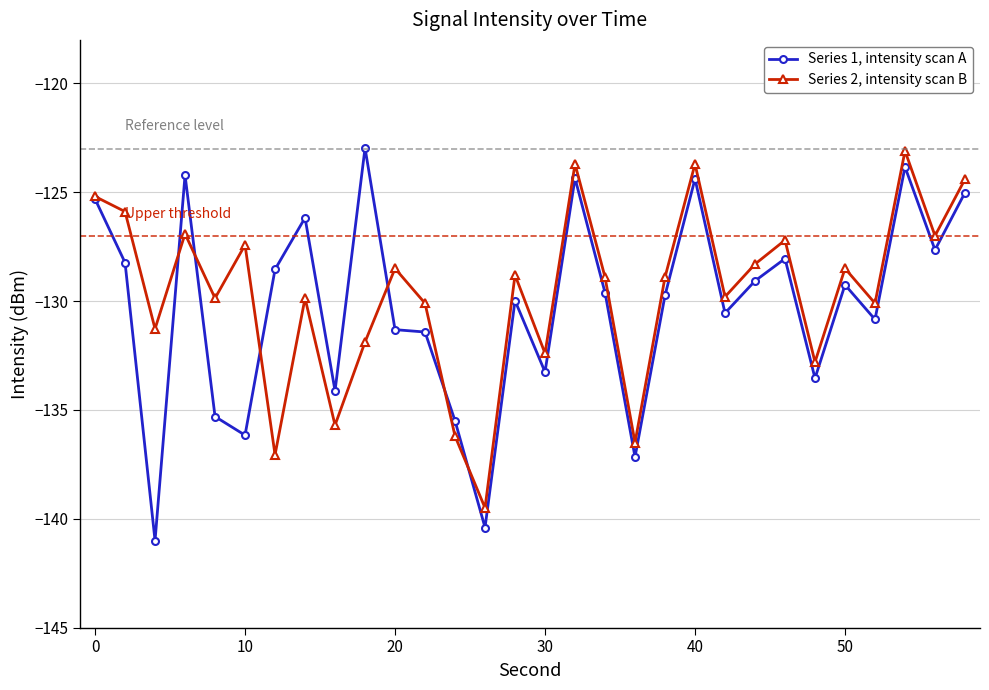

What is the value of the Series 2, intensity scan B point at the 15th from the left?

-128.8